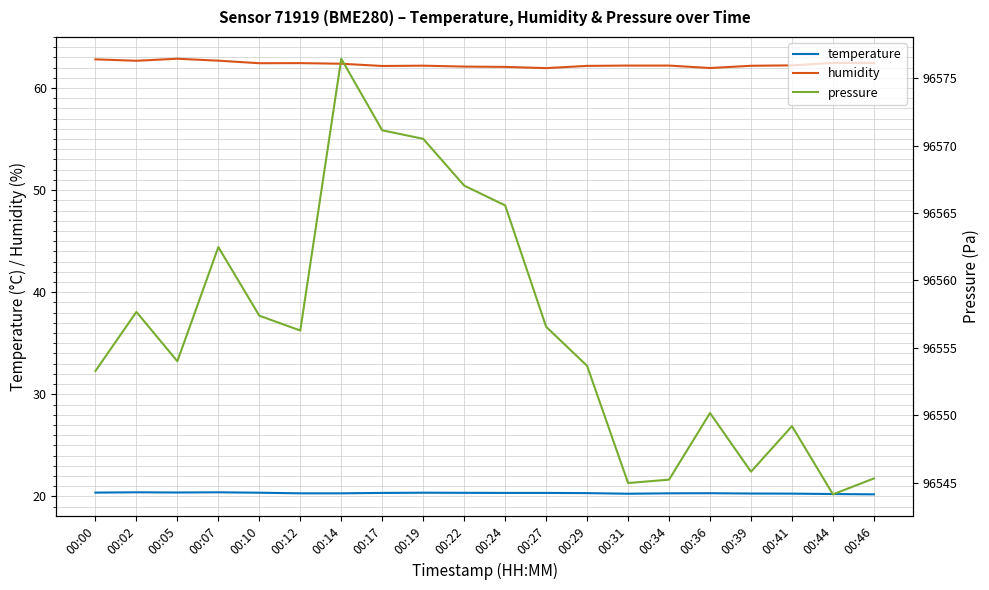

List the series in order of their peak value, highest first.

pressure, humidity, temperature